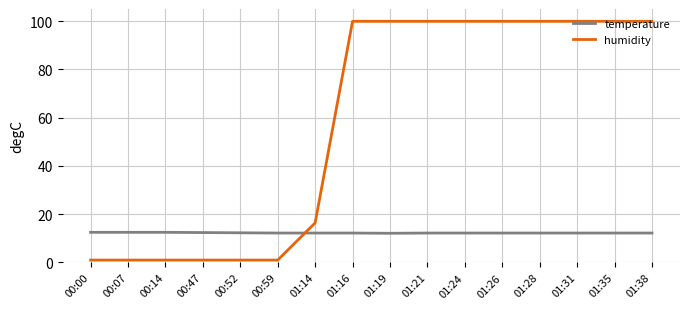

What is the difference between the second highest and minimum values in the temperature series?

0.4